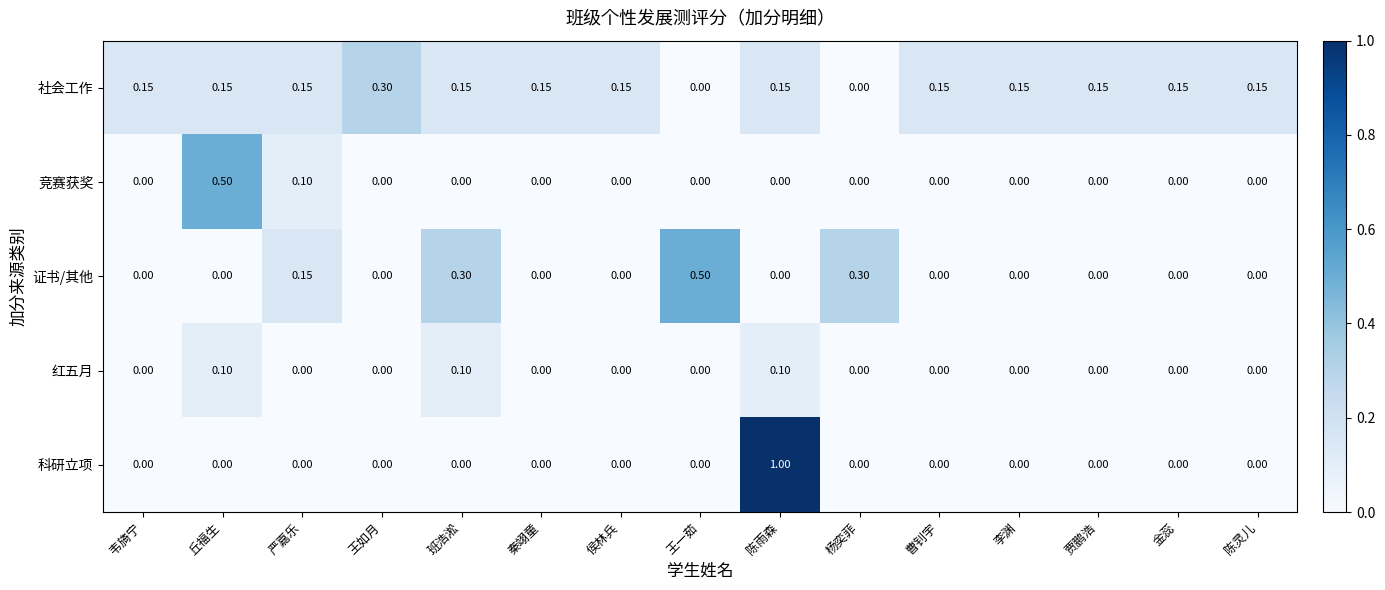

Which series has the largest range (max minus min)?

科研立项